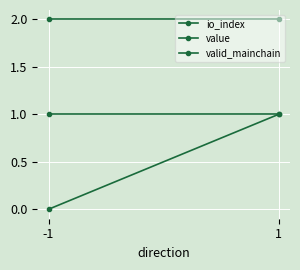

Which series has the largest total across all categories?

value